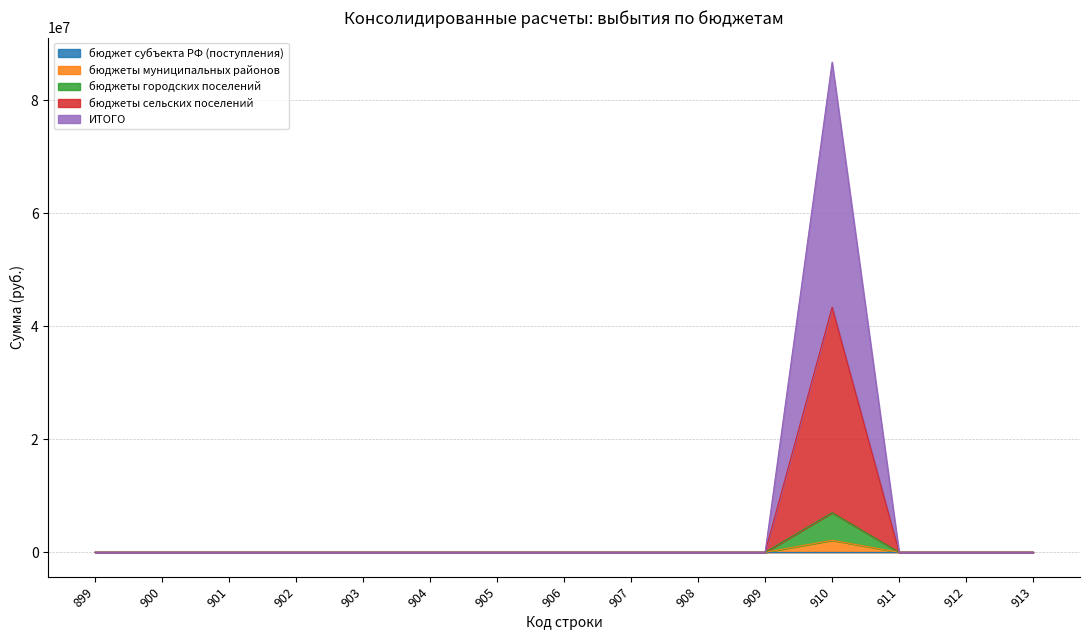

At which label does ИТОГО reach its minimum?

899